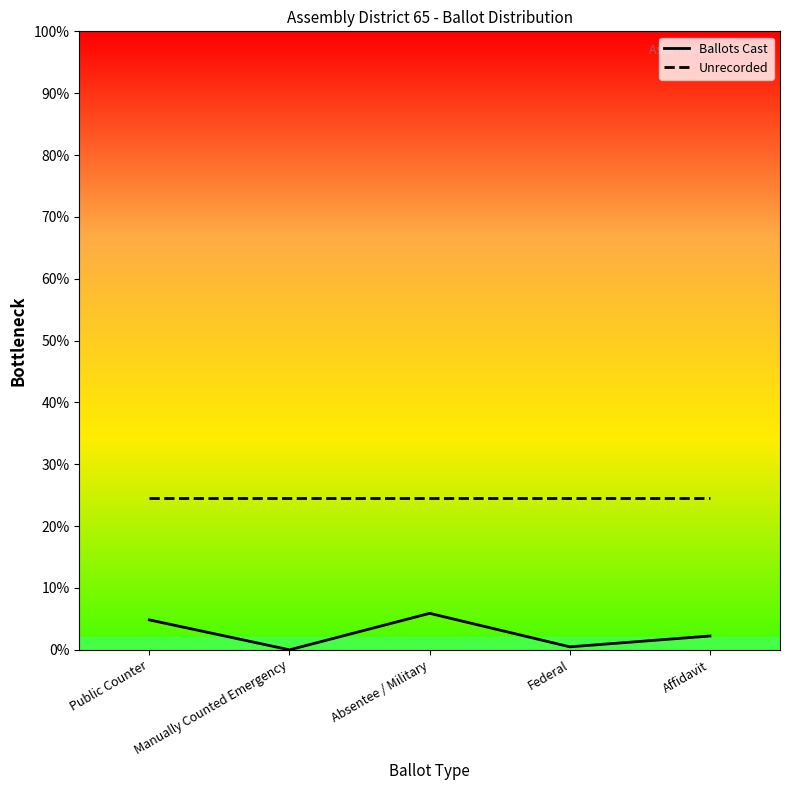

What position from the left is Public Counter?

1